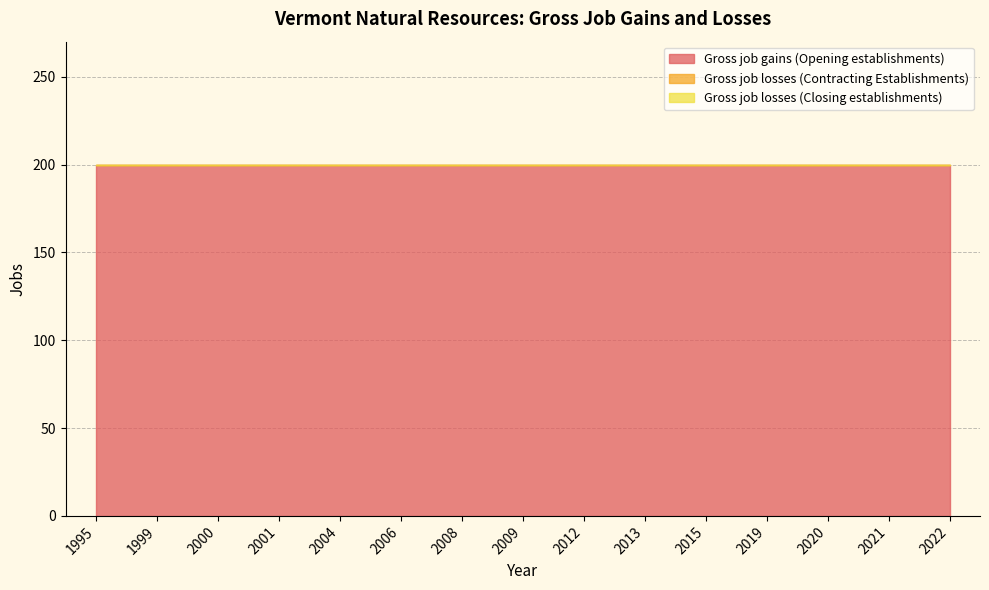

At which label does Gross job gains (Opening establishments) reach its peak?

1995